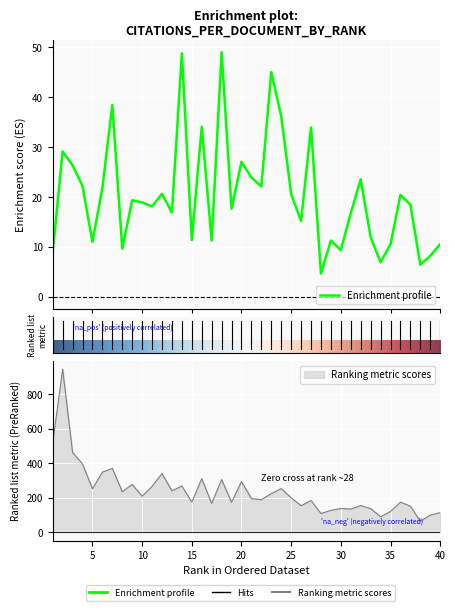

List the labels in order of Citations per document value, smallest first.

28, 38, 34, 39, 1, 30, 8, 35, 40, 5, 17, 29, 15, 33, 26, 31, 13, 19, 11, 37, 10, 9, 36, 25, 12, 6, 22, 4, 32, 21, 3, 20, 2, 27, 16, 24, 7, 23, 14, 18